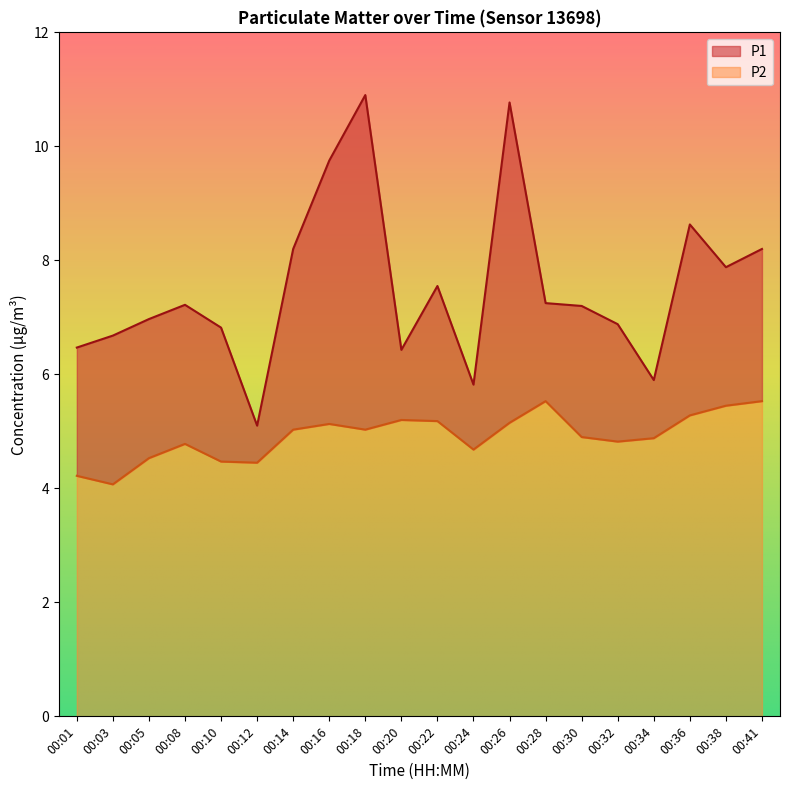

List the labels in order of P2 value, largest first.

00:28, 00:41, 00:38, 00:36, 00:20, 00:22, 00:26, 00:16, 00:14, 00:18, 00:30, 00:34, 00:32, 00:08, 00:24, 00:05, 00:10, 00:12, 00:01, 00:03